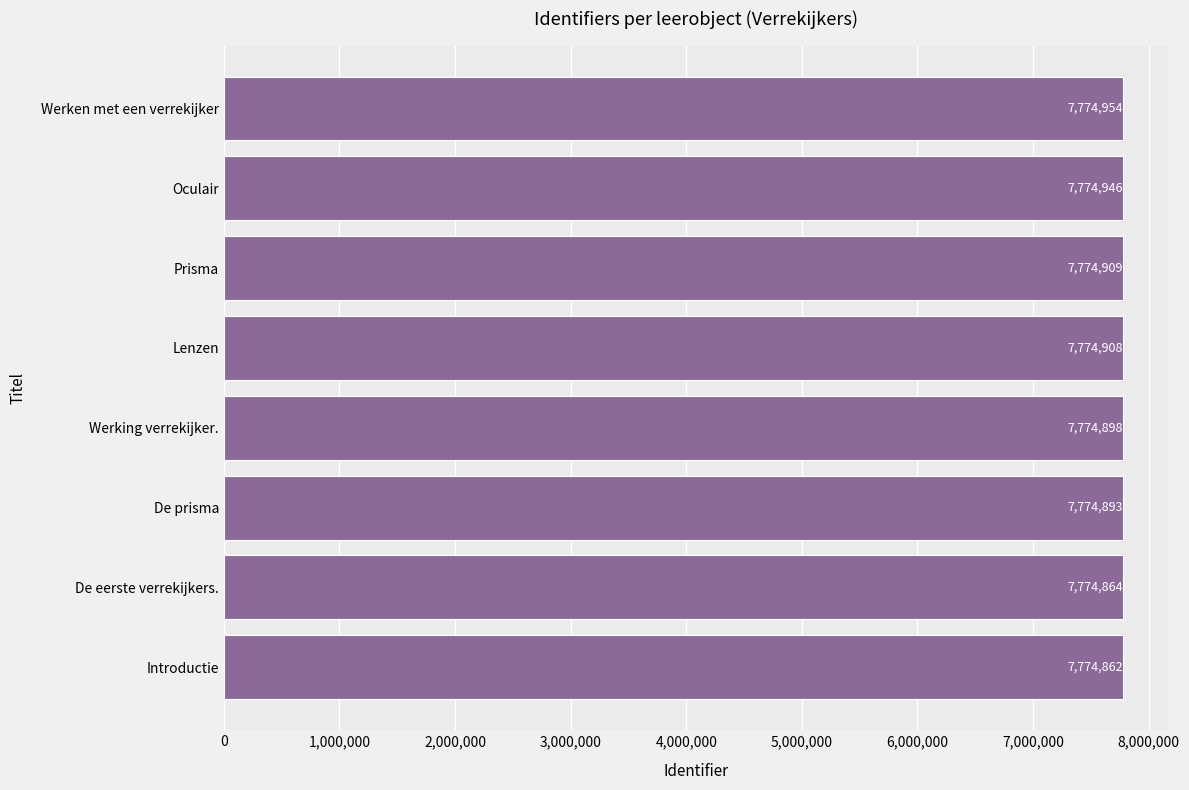

Is it true that the value at Werking verrekijker. is 12236350?

False